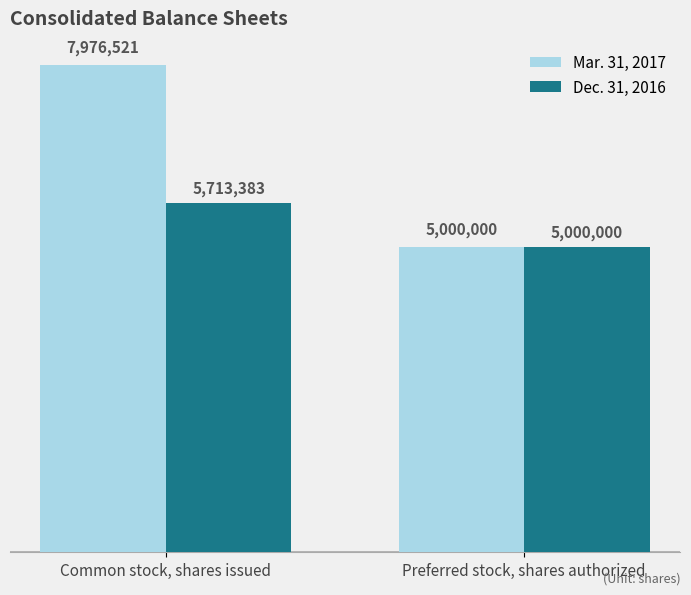

Does the chart contain stacked bars?

No